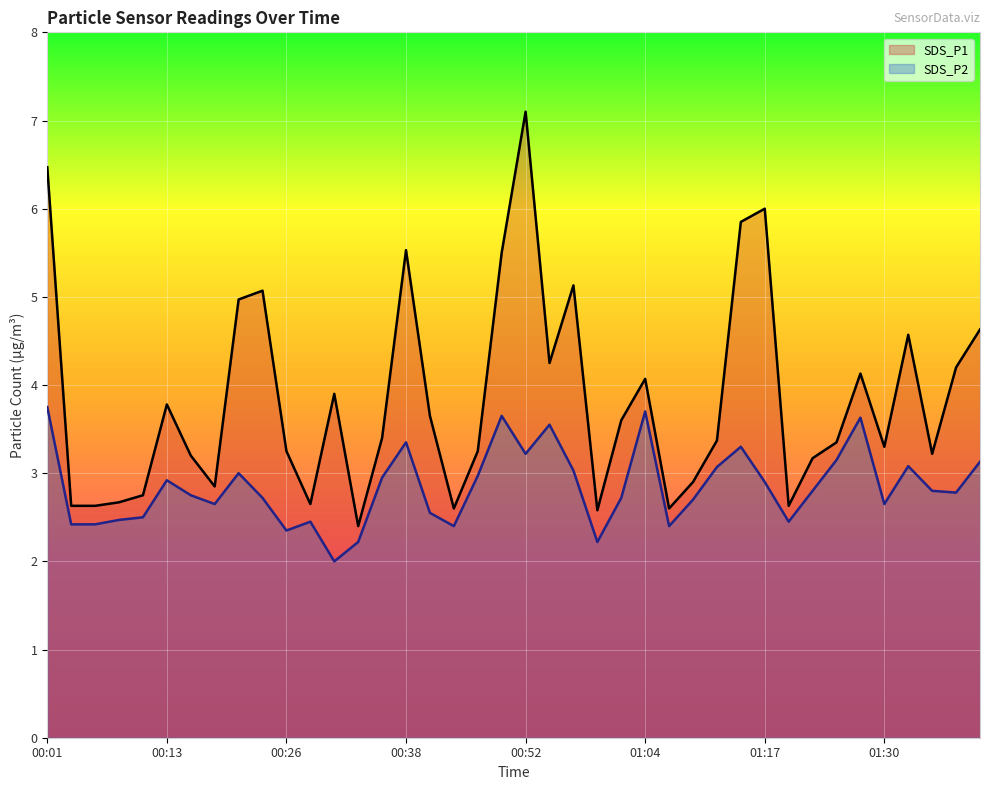

True or false: SDS_P2 has more than 2 interior local peaks.

True